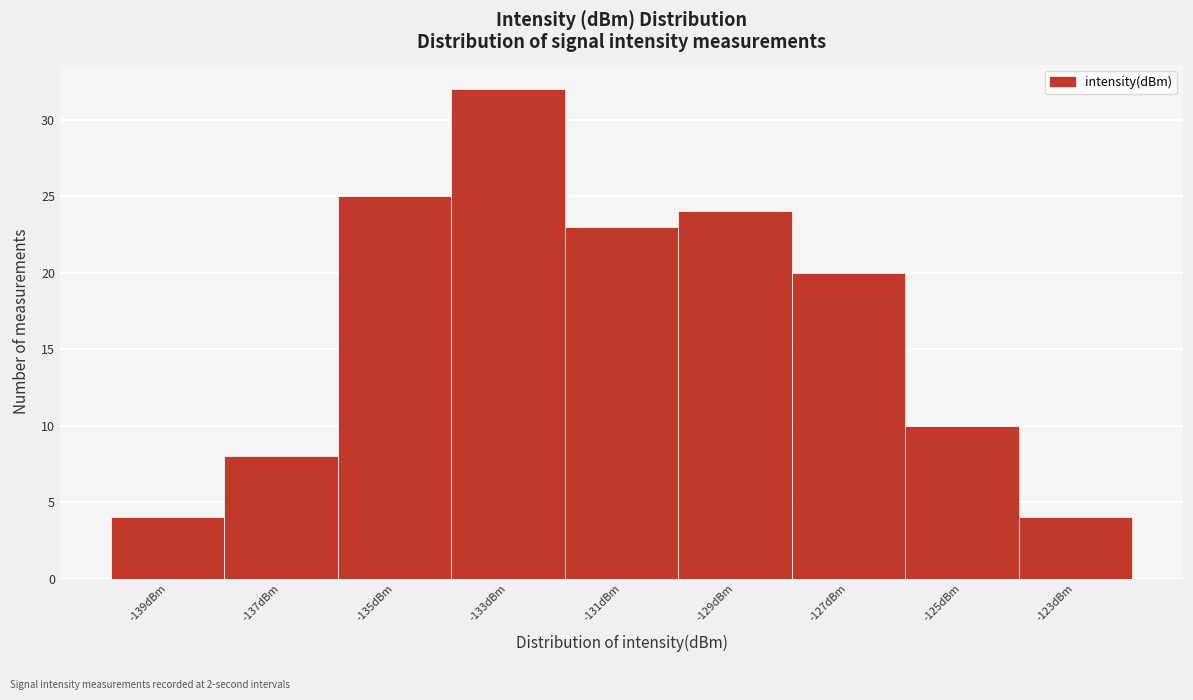

Reading right to left, extract all data points from this chart.

-123dBm=4	-125dBm=10	-127dBm=20	-129dBm=24	-131dBm=23	-133dBm=32	-135dBm=25	-137dBm=8	-139dBm=4